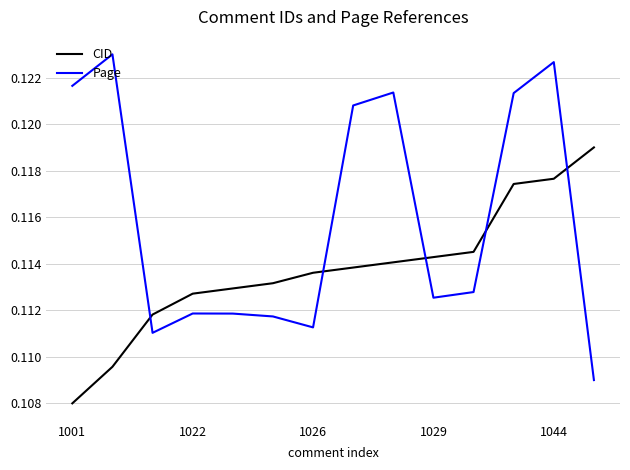

True or false: CID and Page intersect in this chart.

True